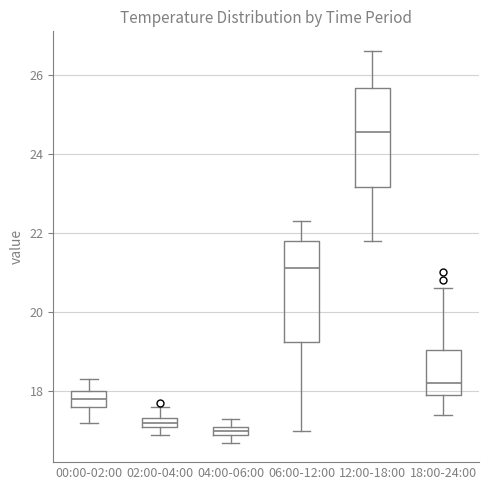

Where is the lower edge of the box for 04:00-06:00 on the y-axis? The values are not printed on the chart, so give them approximately, as read against the axis.

17.0